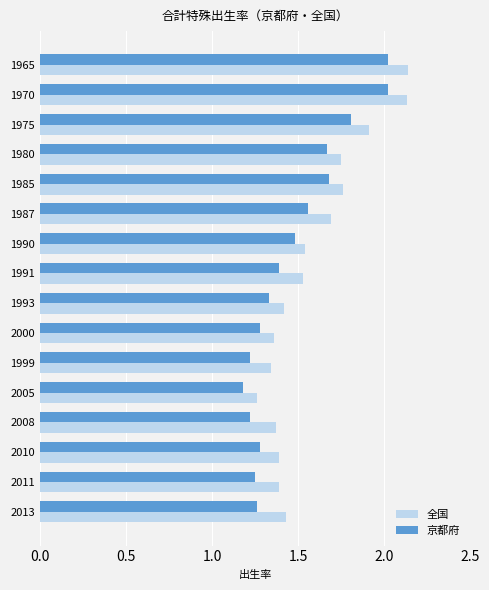

Rank the series by their maximum value, from highest to lowest.

全国, 京都府